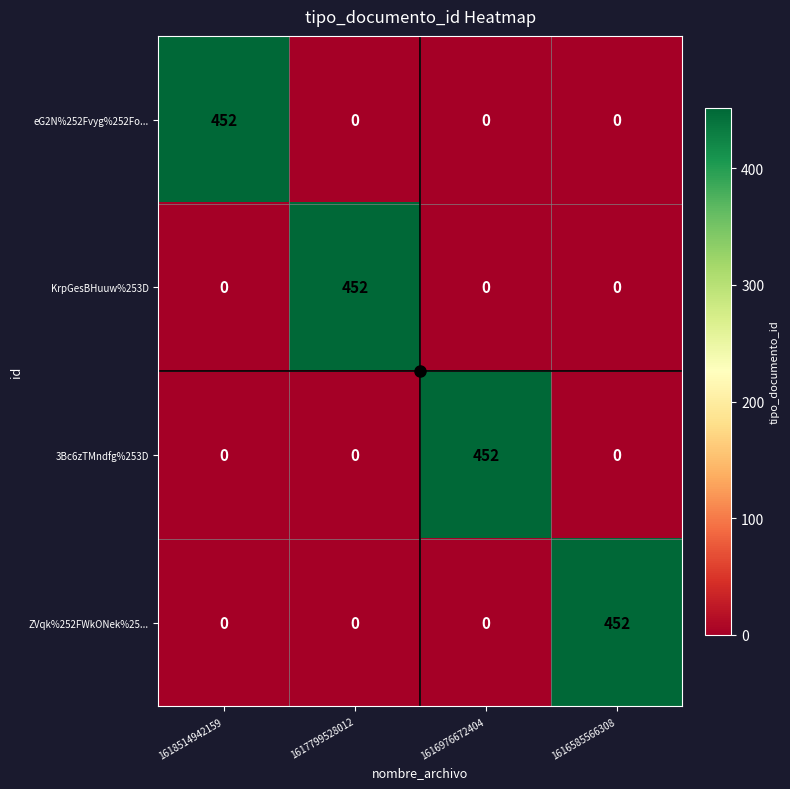

How many distinct data groups are displayed?

4